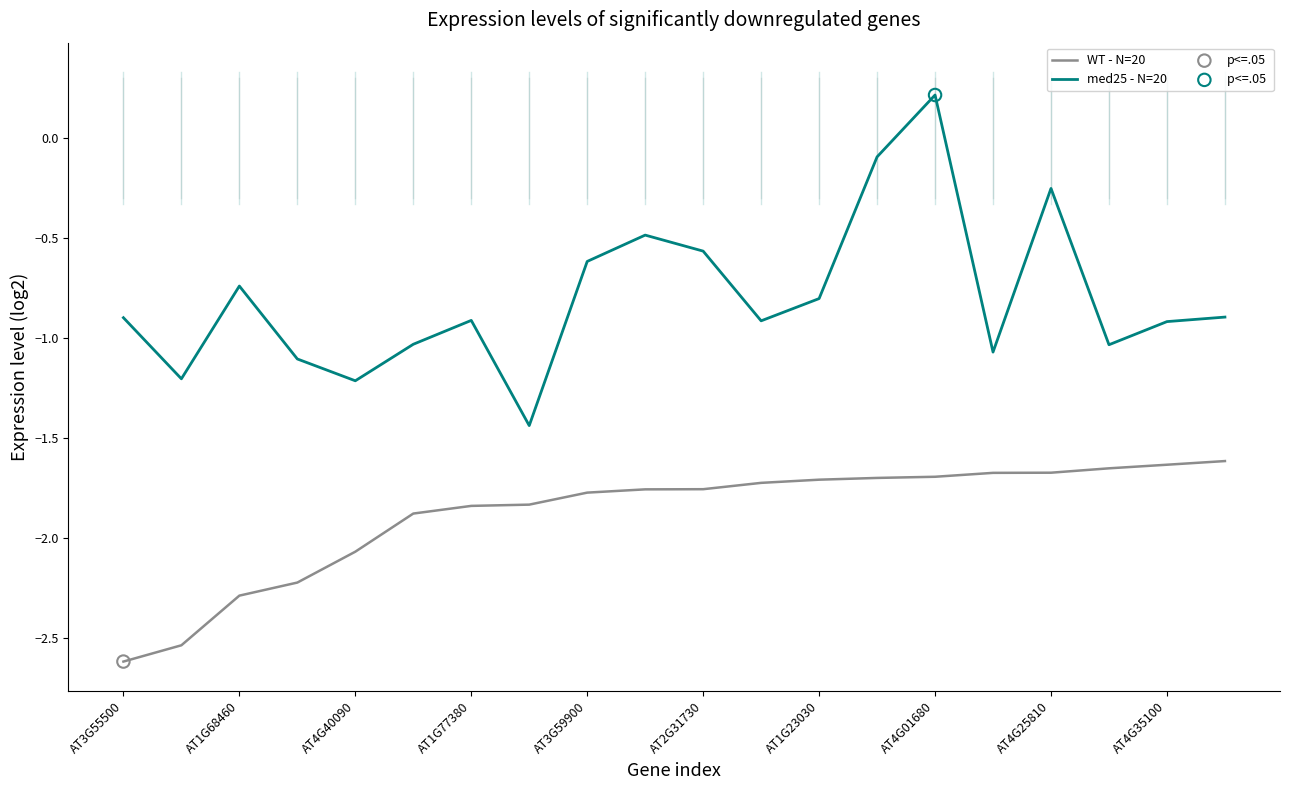

Which series has the largest total across all categories?

med25 - N=20